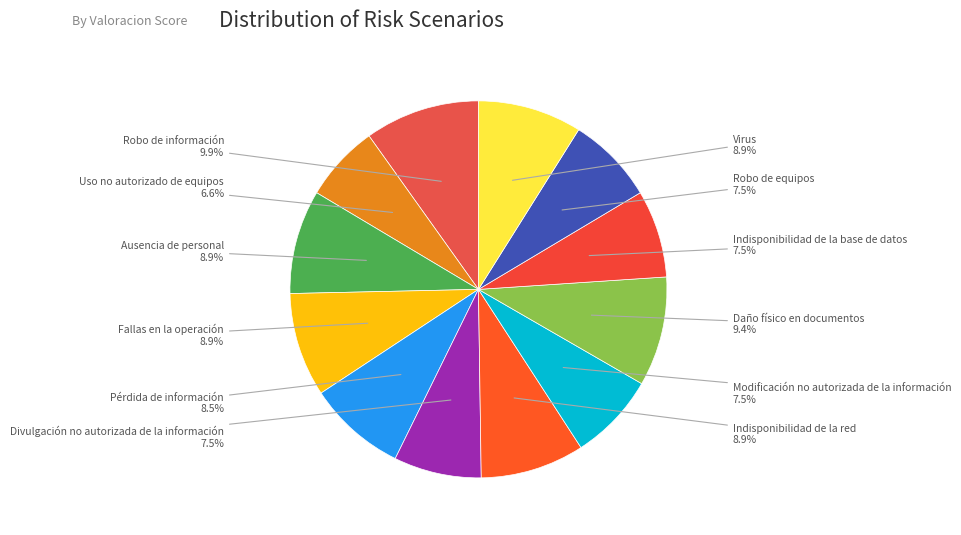

Count the number of slices in the pie.

12